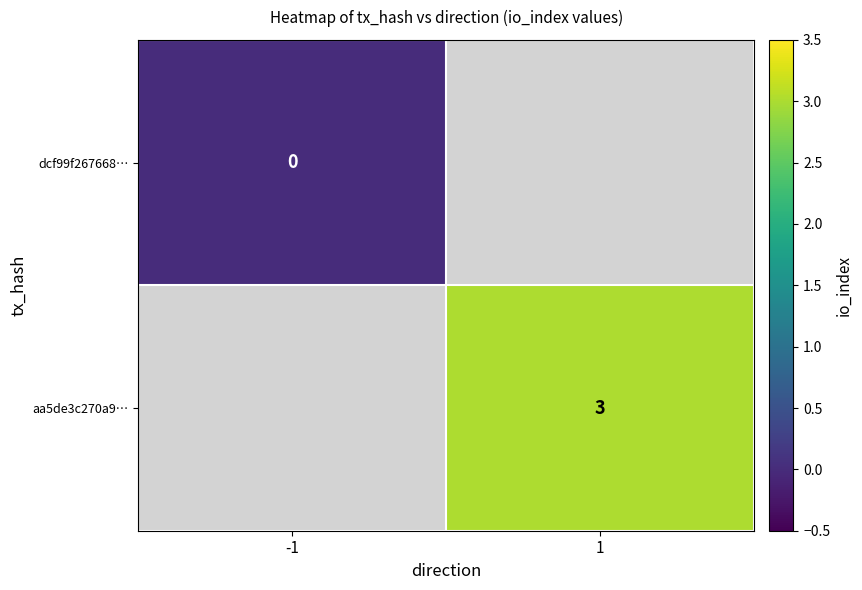

Is the value of aa5de3c270a9… at 1 greater than the value of dcf99f267668… at -1?

Yes